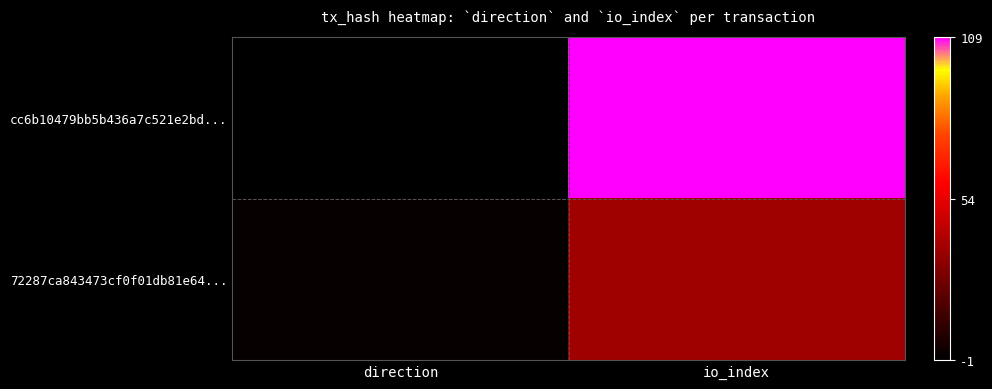

Reading right to left, transcribe all the data shown in this chart.

cc6b10479bb5b436a7c521e2bd...: io_index=109	direction=-1
72287ca843473cf0f01db81e64...: io_index=37	direction=1